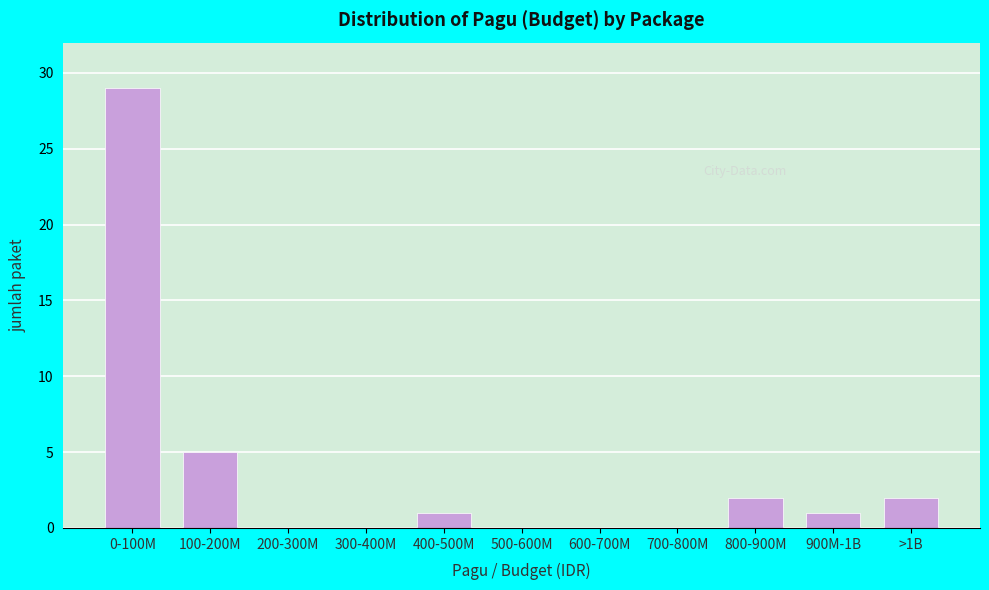

Reading right to left, transcribe all the data shown in this chart.

>1B=2	900M-1B=1	800-900M=2	700-800M=0	600-700M=0	500-600M=0	400-500M=1	300-400M=0	200-300M=0	100-200M=5	0-100M=29